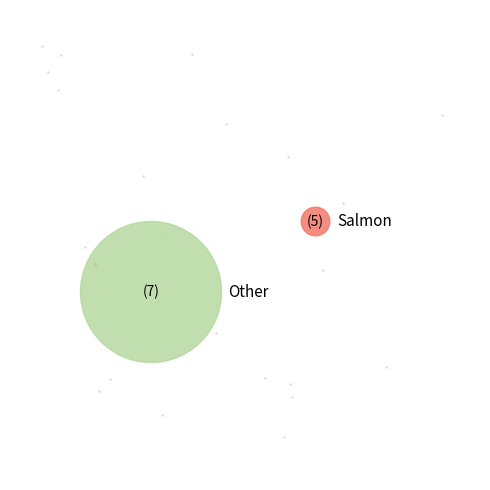

Is there any slice that represents more than half of the pie?

Yes